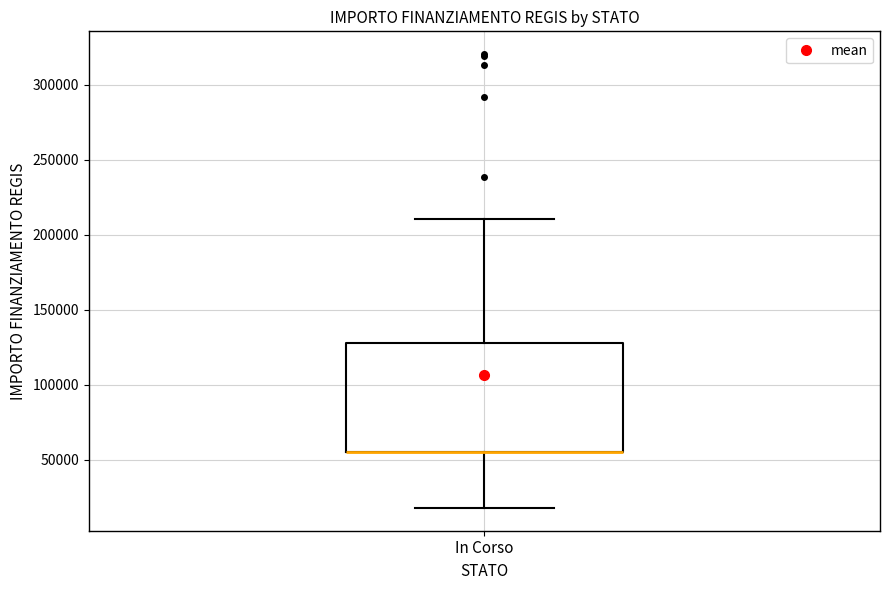

Transcribe this box plot: give where the median line is, the range the box spans, and where the two whiskers end, as read against the y-axis. The values are not printed on the chart, so give them approximately, as read against the axis.

median 55000 (drawn on the box's lower edge), box 55000 to 130000, whiskers 20000 to 210000